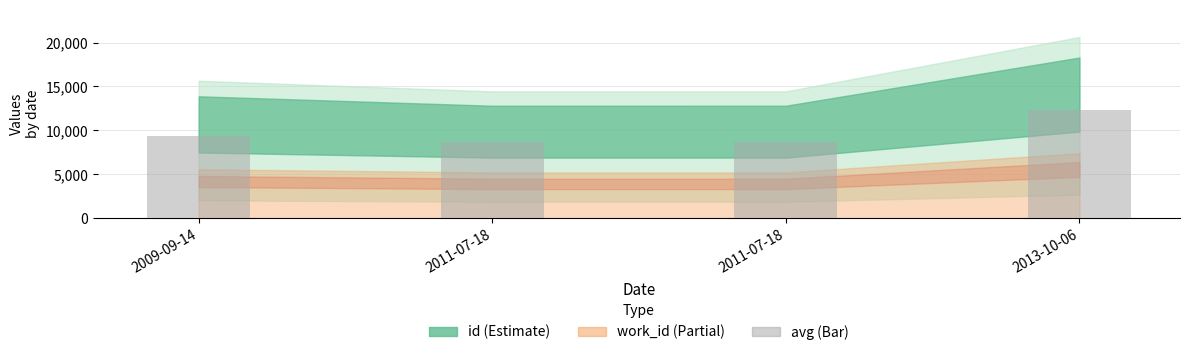

How many values are below 9340?

2